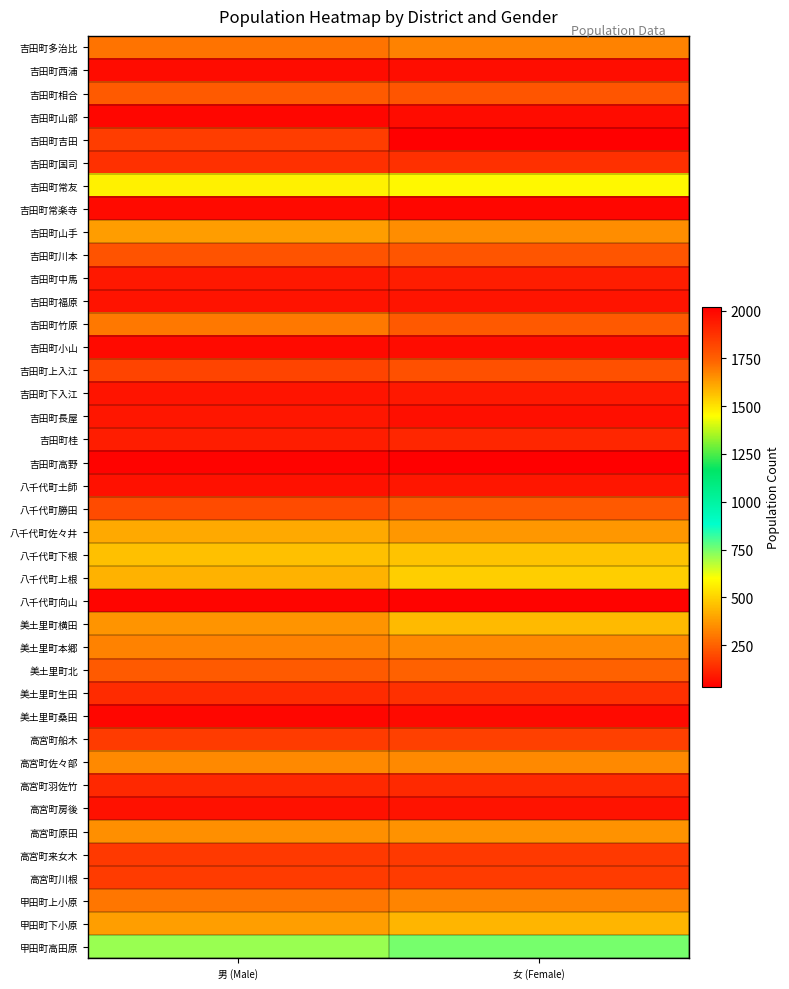

What is the maximum value shown in the chart?

2017